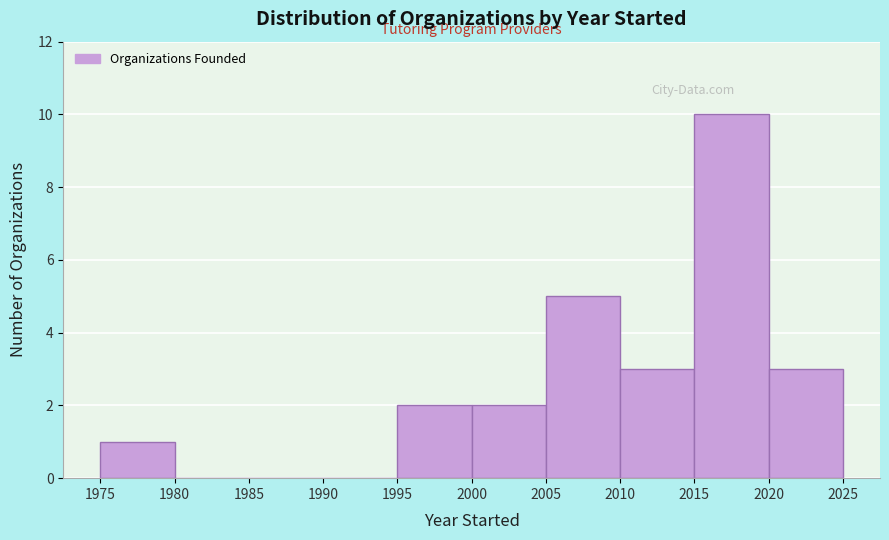

Reading left to right, transcribe this chart: for each bar, give the range it covers on the x-axis and its height. The values are not printed on the chart, so give them approximately, as read against the axis.

1975 to 1980: 1
1980 to 1985: 0
1985 to 1990: 0
1990 to 1995: 0
1995 to 2000: 2
2000 to 2005: 2
2005 to 2010: 5
2010 to 2015: 3
2015 to 2020: 10
2020 to 2025: 3